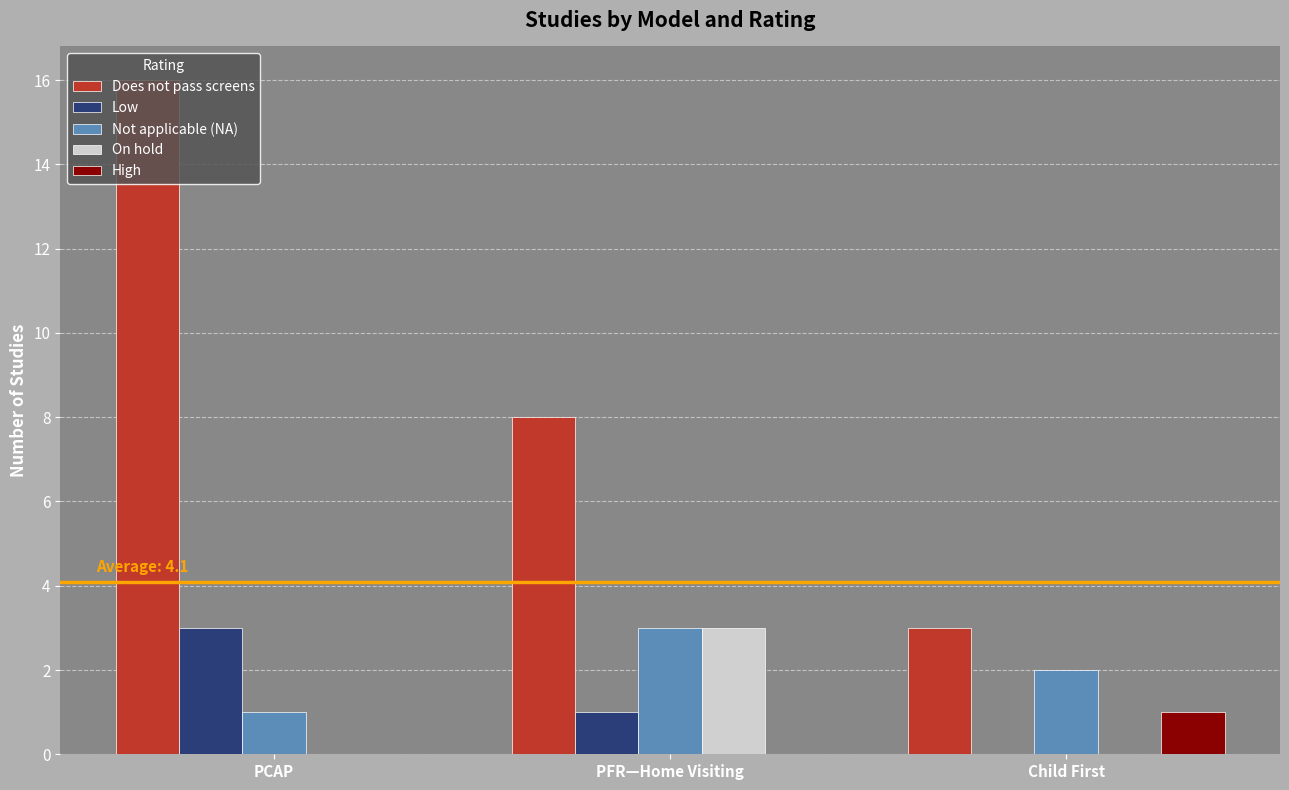

Reading left to right, extract all data points from this chart.

Does not pass screens: 16	8	3
Low: 3	1	0
Not applicable (NA): 1	3	2
On hold: 0	3	0
High: 0	0	1